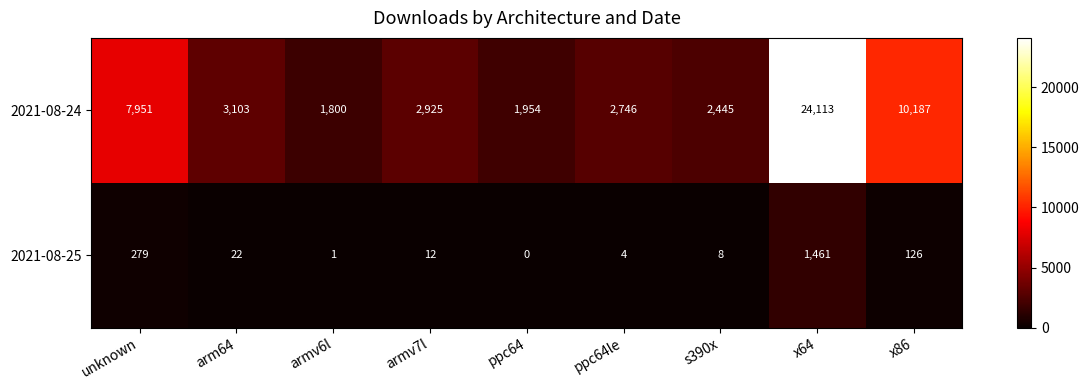

Where is 2021-08-24 nearest to the value 12956?

x86